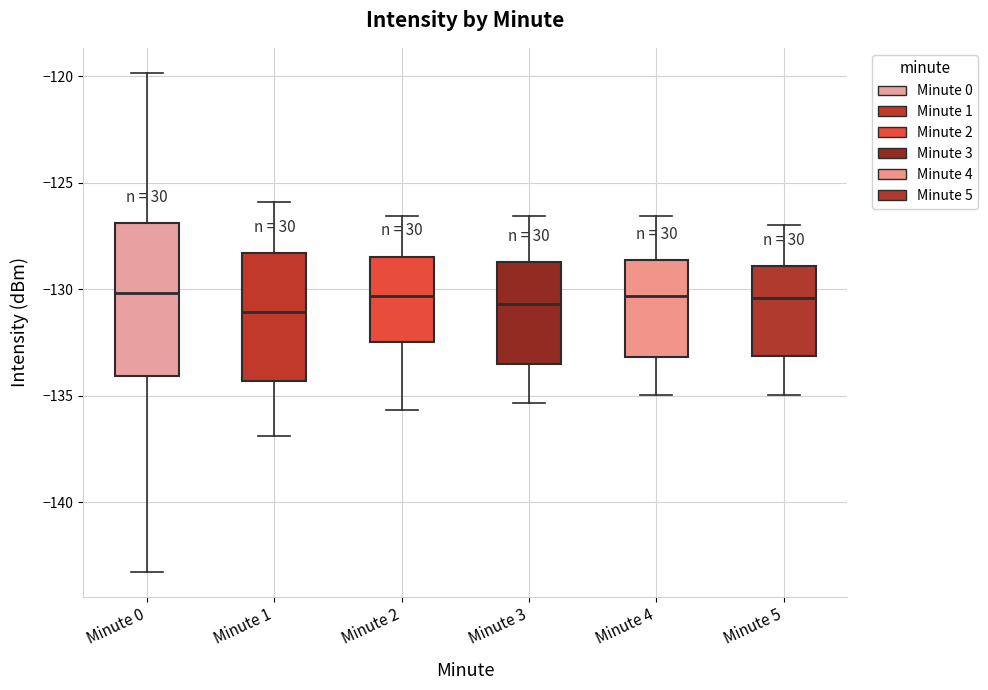

Reading left to right, read every box against the y-axis: the position of its median line, the range the box covers, and the ends of its whiskers. The values are not printed on the chart, so give them approximately, as read against the axis.

Minute 0: median -130.0, box -134.0 to -127.0, whiskers -143.5 to -120.0
Minute 1: median -131.0, box -134.5 to -128.5, whiskers -137.0 to -126.0
Minute 2: median -130.5, box -132.5 to -128.5, whiskers -135.5 to -126.5
Minute 3: median -130.5, box -133.5 to -128.5, whiskers -135.5 to -126.5
Minute 4: median -130.5, box -133.0 to -128.5, whiskers -135.0 to -126.5
Minute 5: median -130.5, box -133.0 to -129.0, whiskers -135.0 to -127.0